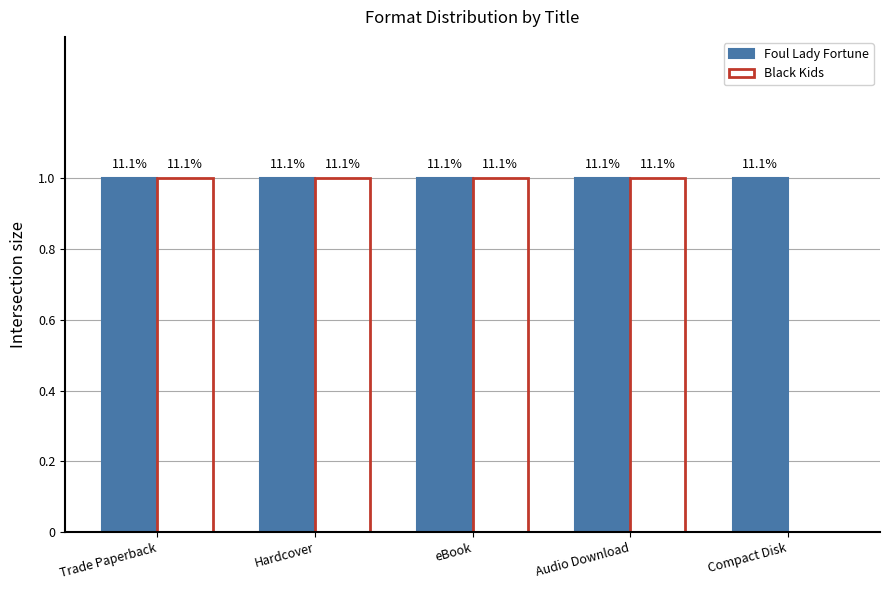

What are all the series names shown in the legend?

Foul Lady Fortune, Black Kids